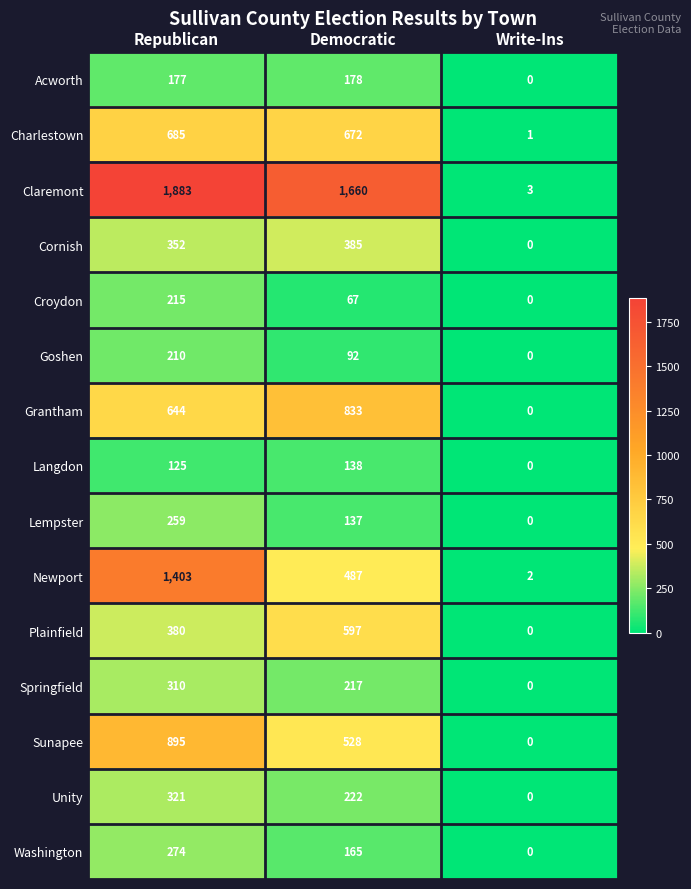

The value of Grantham at Write-Ins is 0. True or false?

True